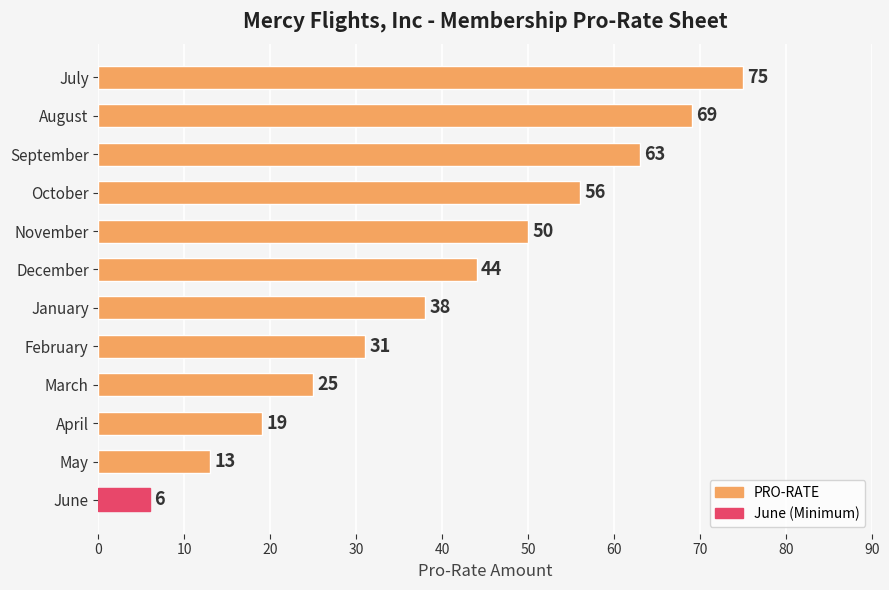

Count the number of categories in the chart.

12